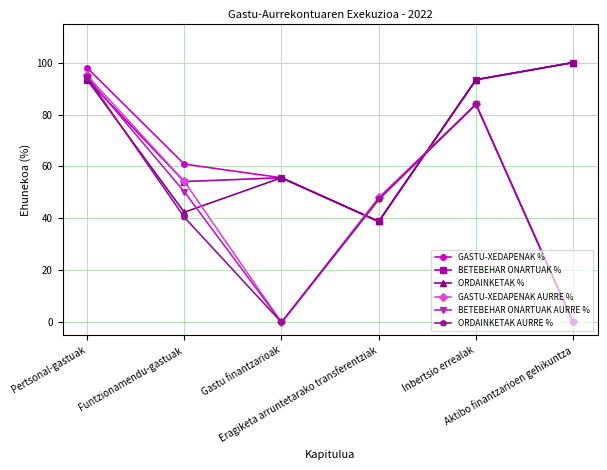

What is the maximum value for GASTU-XEDAPENAK AURRE %?

95.1